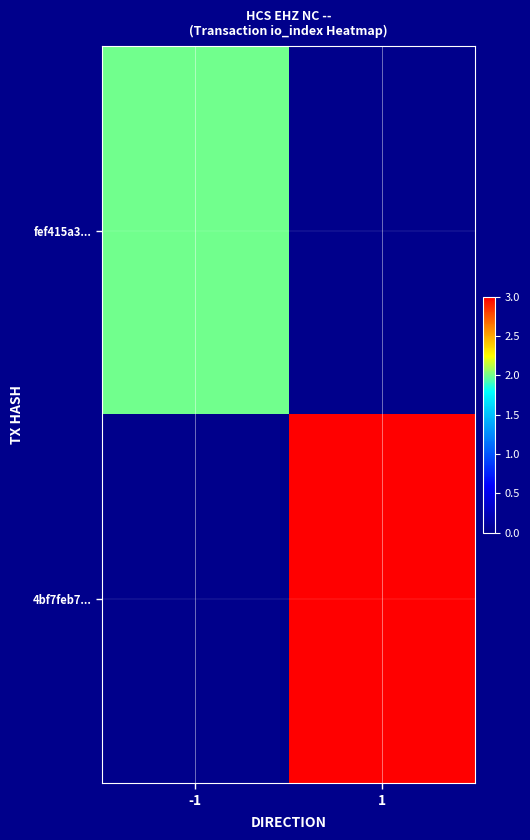

Reading left to right, list all the values displayed in this chart.

fef415a3...: -1=2	1=0
4bf7feb7...: -1=0	1=3